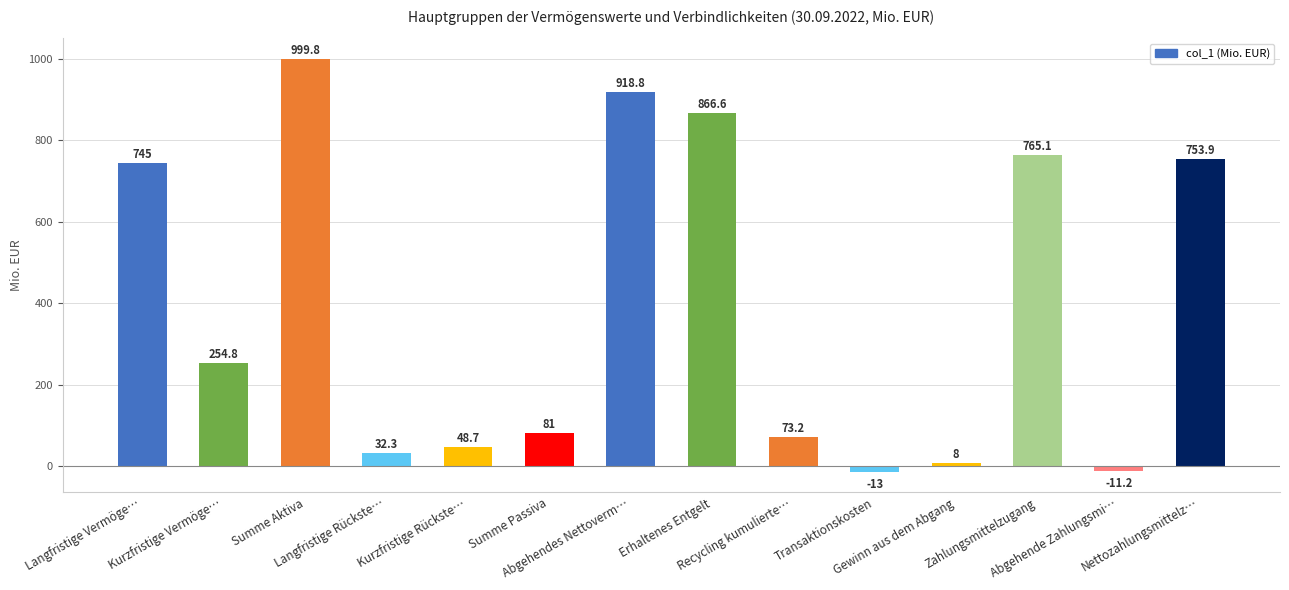

What is the value of the 12th bar from the left?

765.1